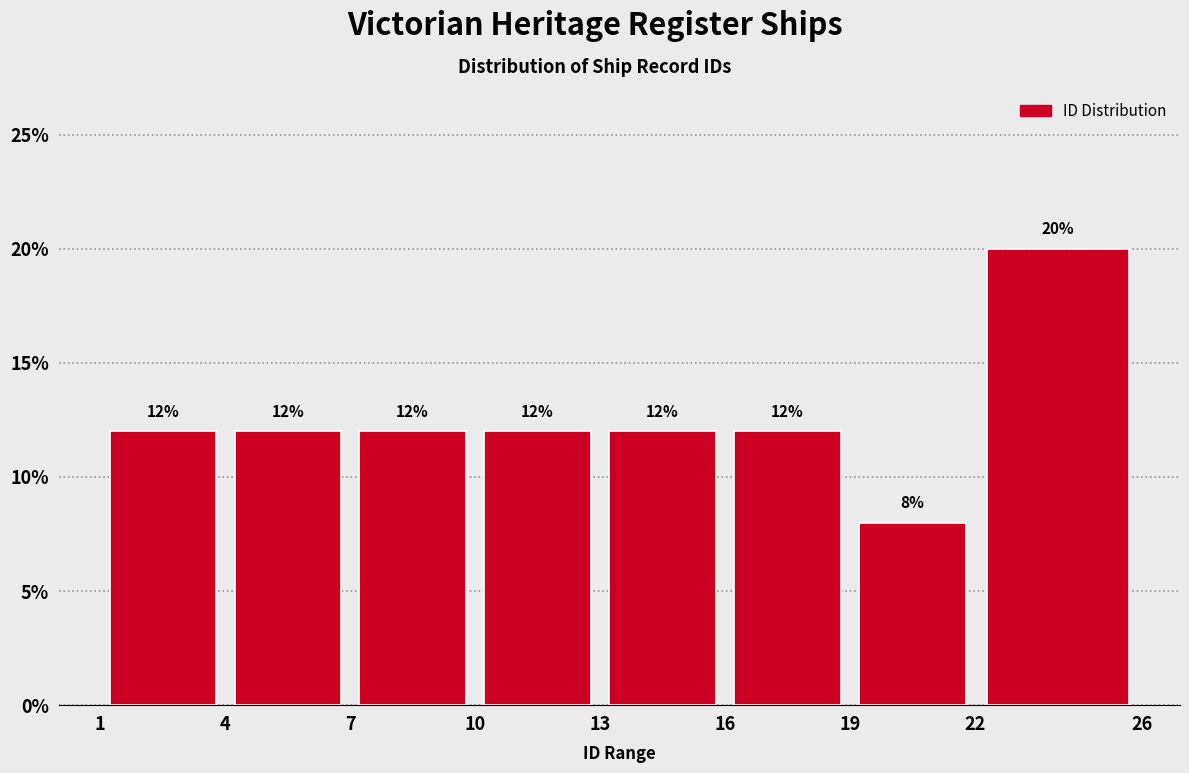

Reading left to right, list every bar in this chart as the range it spans on the x-axis followed by its height.

1 to 4: 12
4 to 7: 12
7 to 10: 12
10 to 13: 12
13 to 16: 12
16 to 19: 12
19 to 22: 8
22 to 26: 20